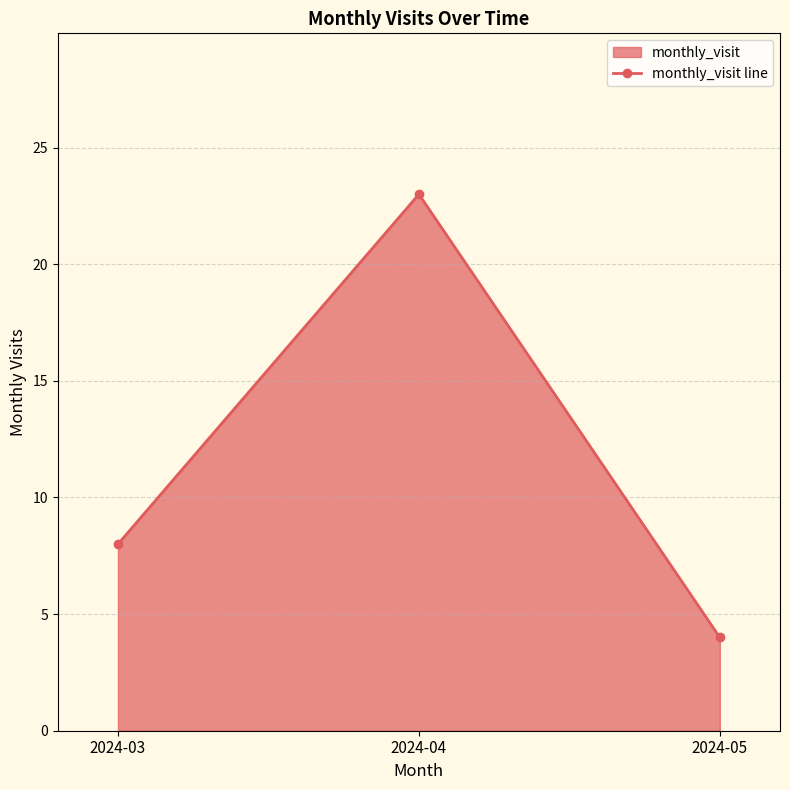

Which category has the highest value across all series?

2024-04